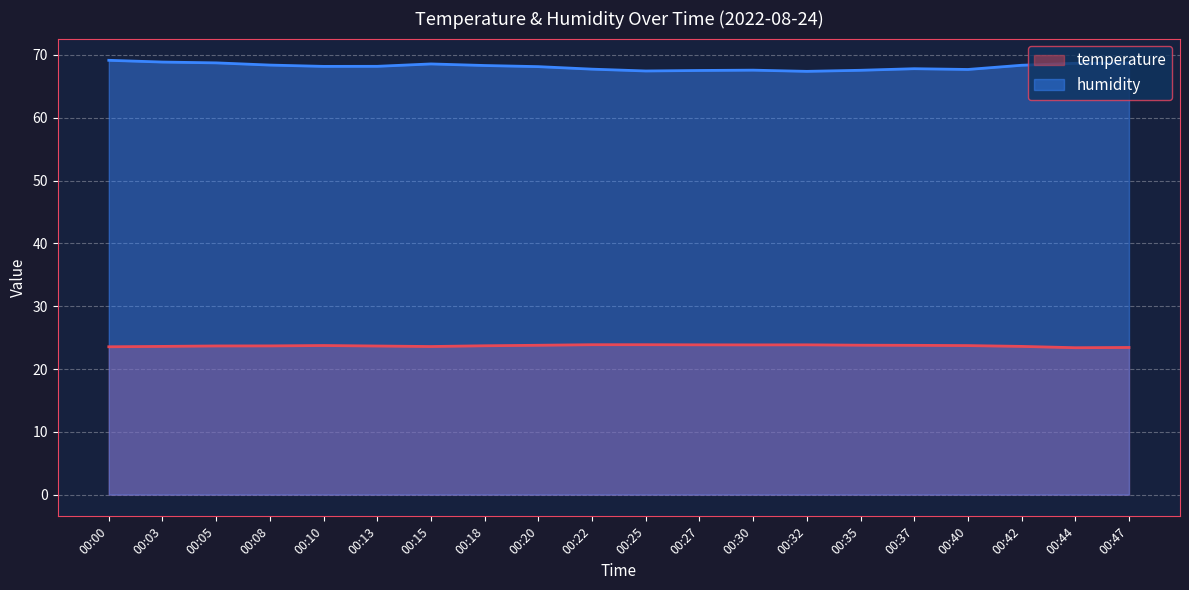

True or false: temperature has a value of 31.2 at 00:13.

False